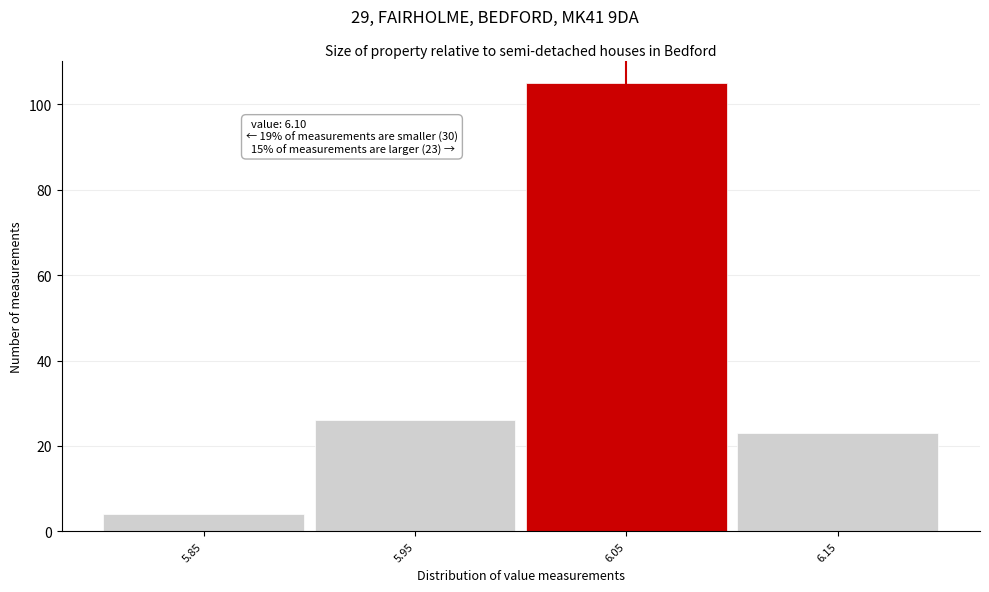

Reading left to right, list all the values displayed in this chart.

4	26	105	23